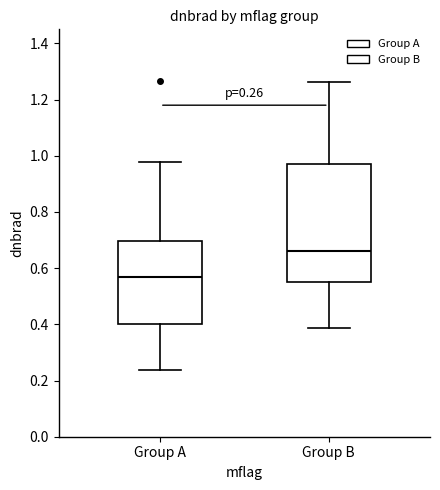

Which box has the highest median line?

Group B